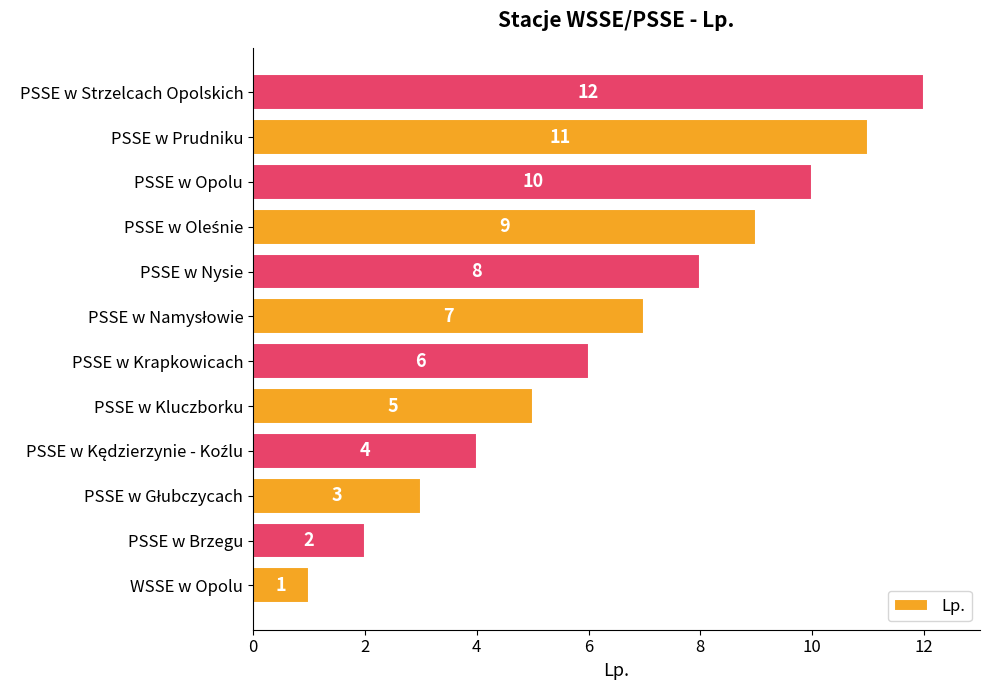

The chart shows a value of 10 at PSSE w Opolu. True or false?

True